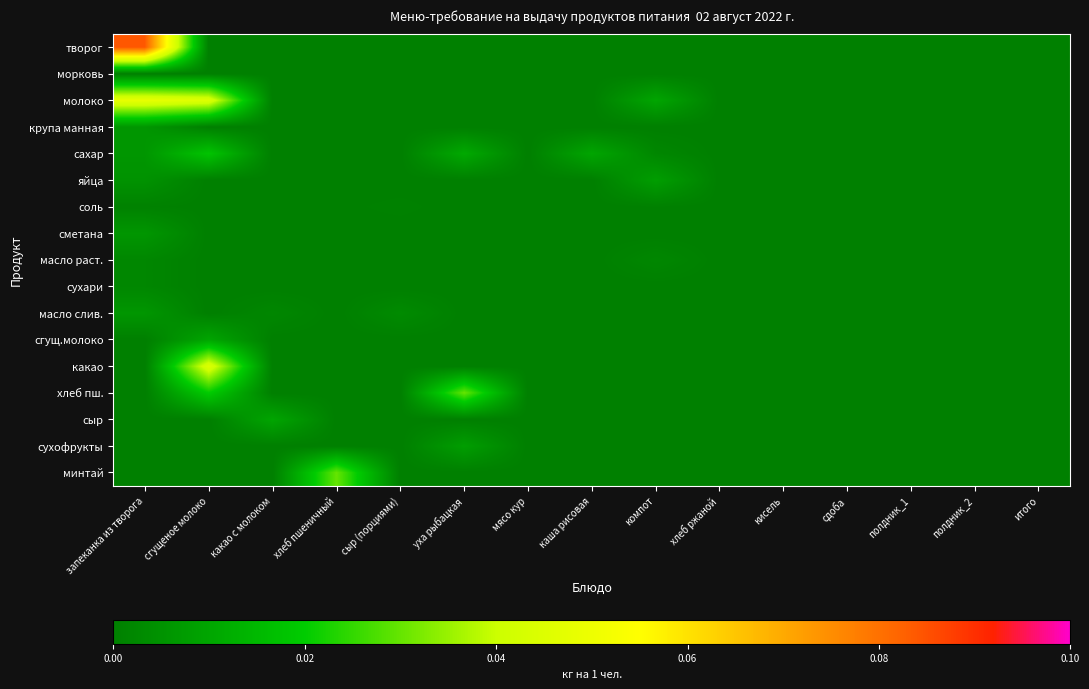

List the series in order of their peak value, lowest first.

морковь, соль, масло раст., сухари, крупа манная, сметана, масло слив., яйца, сухофрукты, сгущ.молоко, сыр, сахар, хлеб пш., минтай, какао, молоко, творог